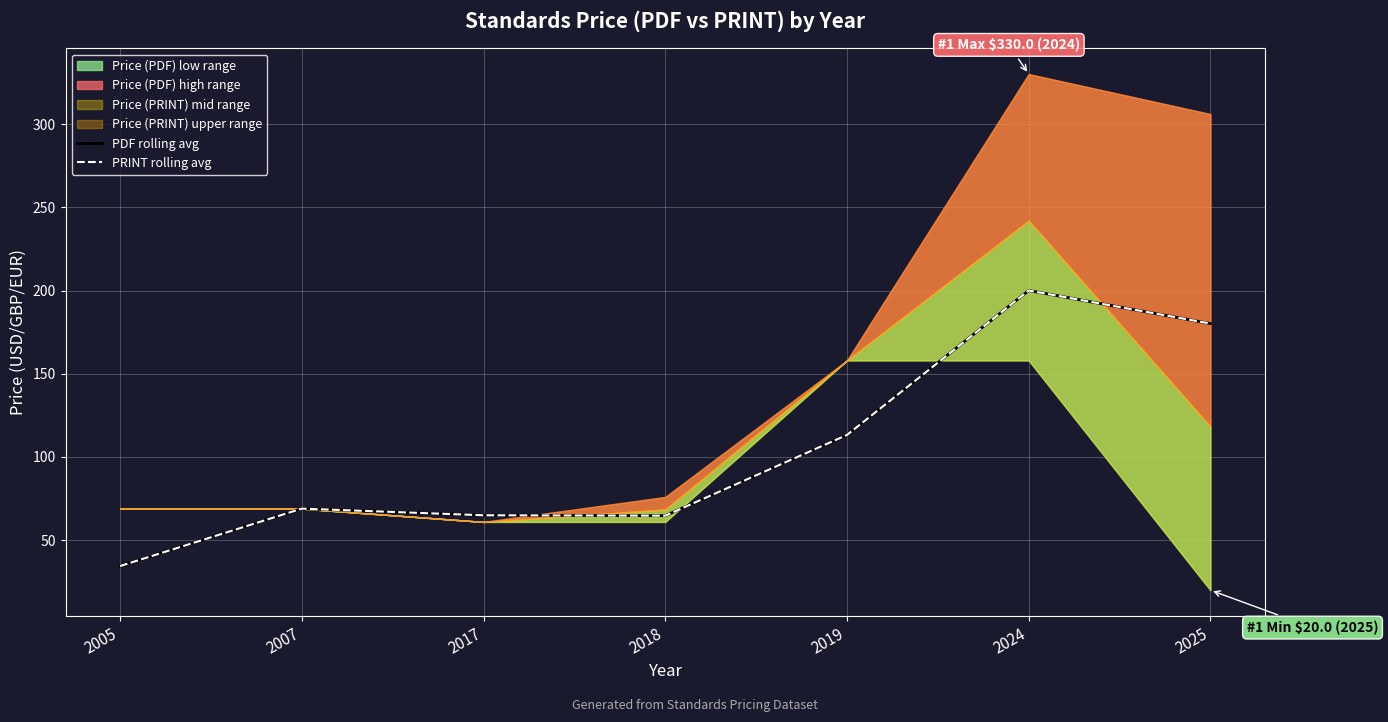

Which series has the widest spread of values?

PDF rolling avg